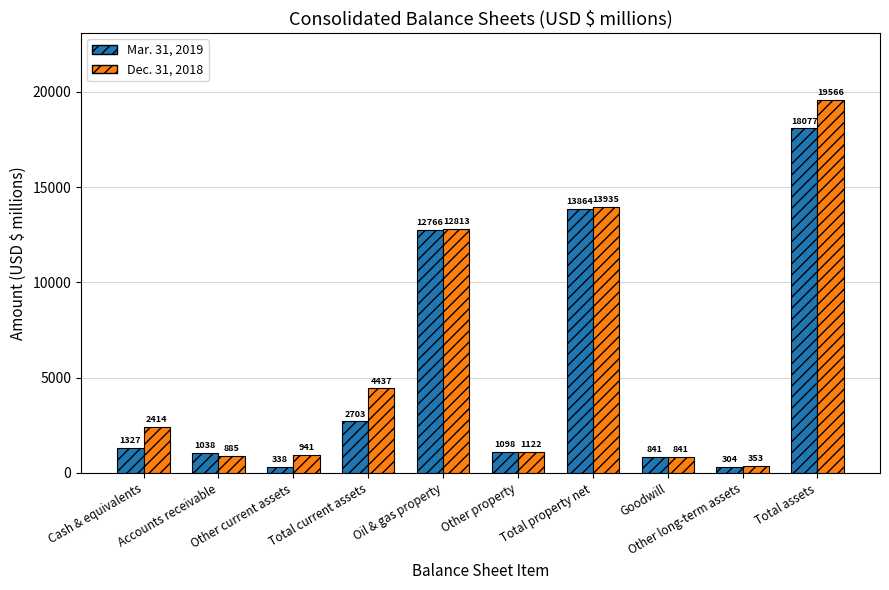

How many bars are there in total?

20